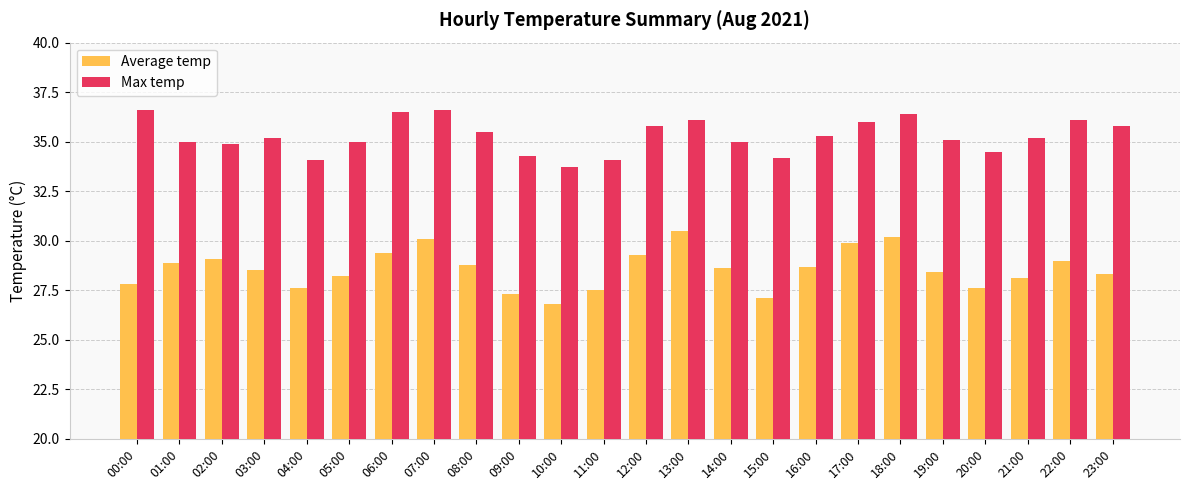

What is the spread (max minus min) of values at 02:00?

5.8